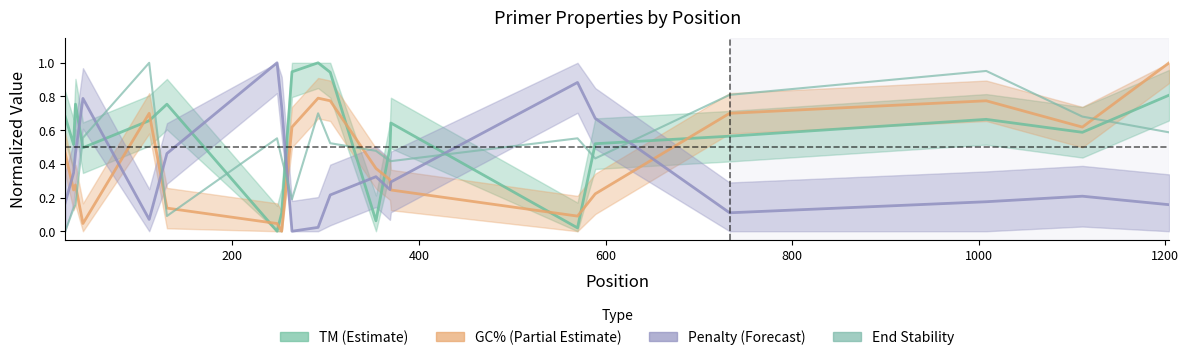

What is the label of the 20th point from the left?

19